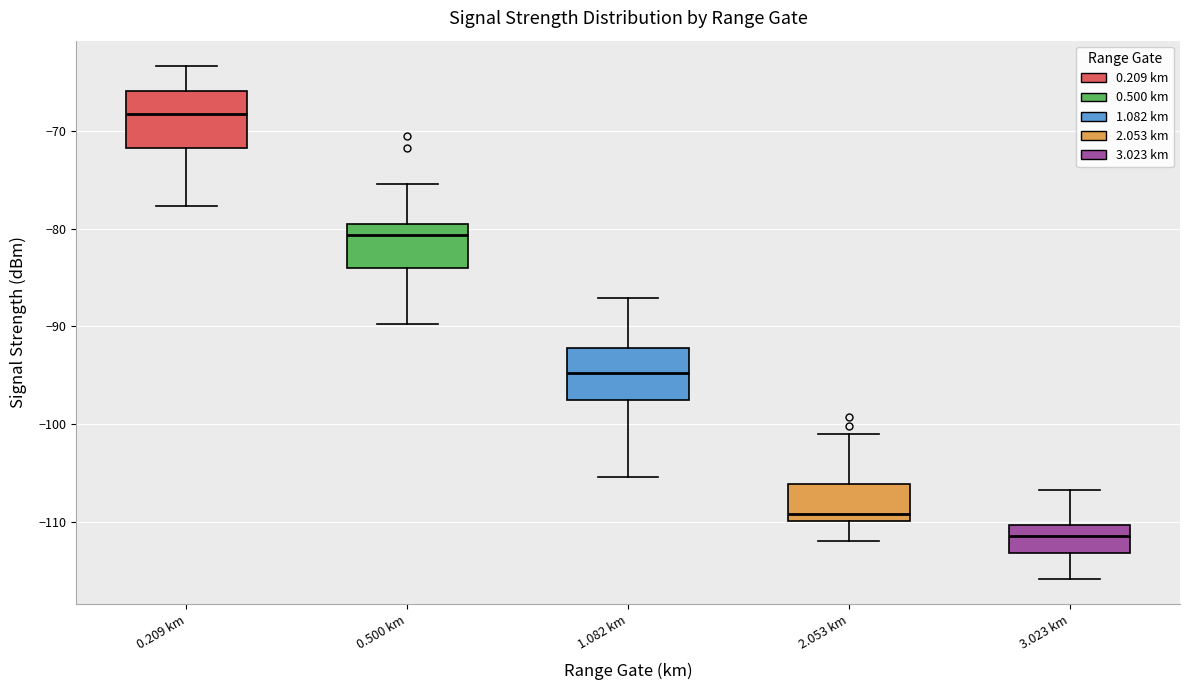

Reading left to right, transcribe this box plot: for each box, give where its median line is, the range the box spans, and where its two whiskers end, as read against the y-axis. The values are not printed on the chart, so give them approximately, as read against the axis.

0.209 km: median -68, box -72 to -66, whiskers -78 to -63
0.500 km: median -81, box -84 to -80, whiskers -90 to -75
1.082 km: median -95, box -98 to -92, whiskers -105 to -87
2.053 km: median -109, box -110 to -106, whiskers -112 to -101
3.023 km: median -111, box -113 to -110, whiskers -116 to -107